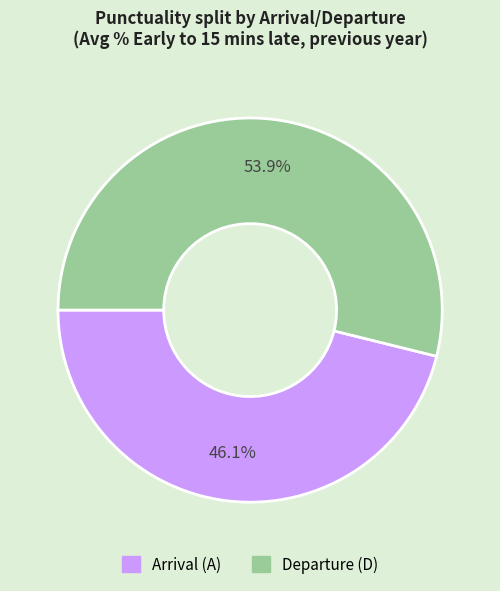

Does any single category account for the majority?

Yes